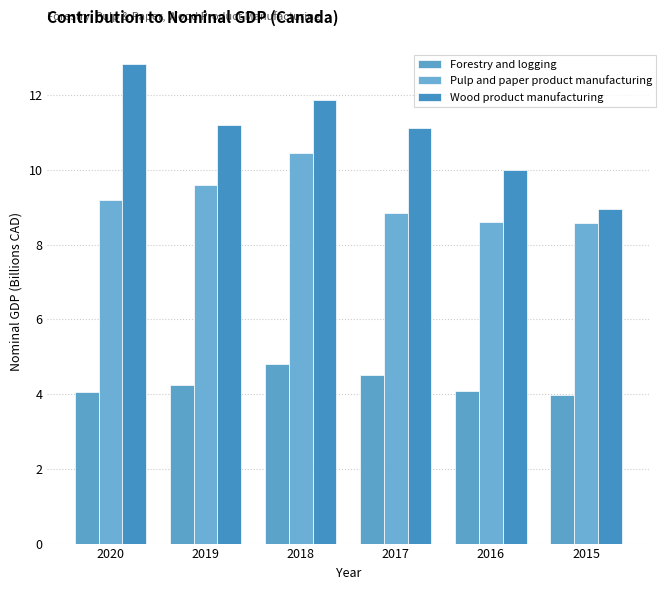

What is the minimum value shown in the chart?

4.0